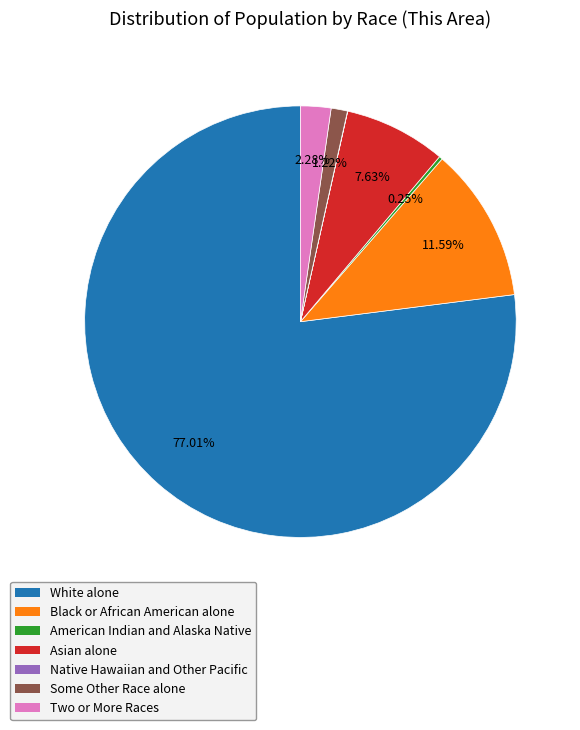

To the nearest percent, what is the difference between the Black or African American alone and White alone slice percentages?

65%